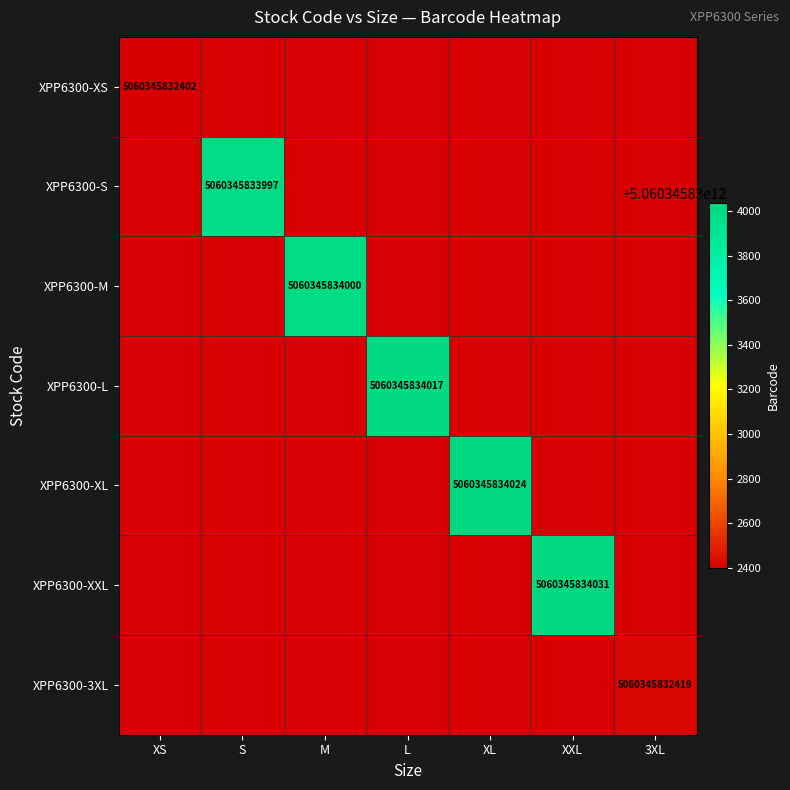

The value of XPP6300-XXL at XXL is 5060345834031. True or false?

True